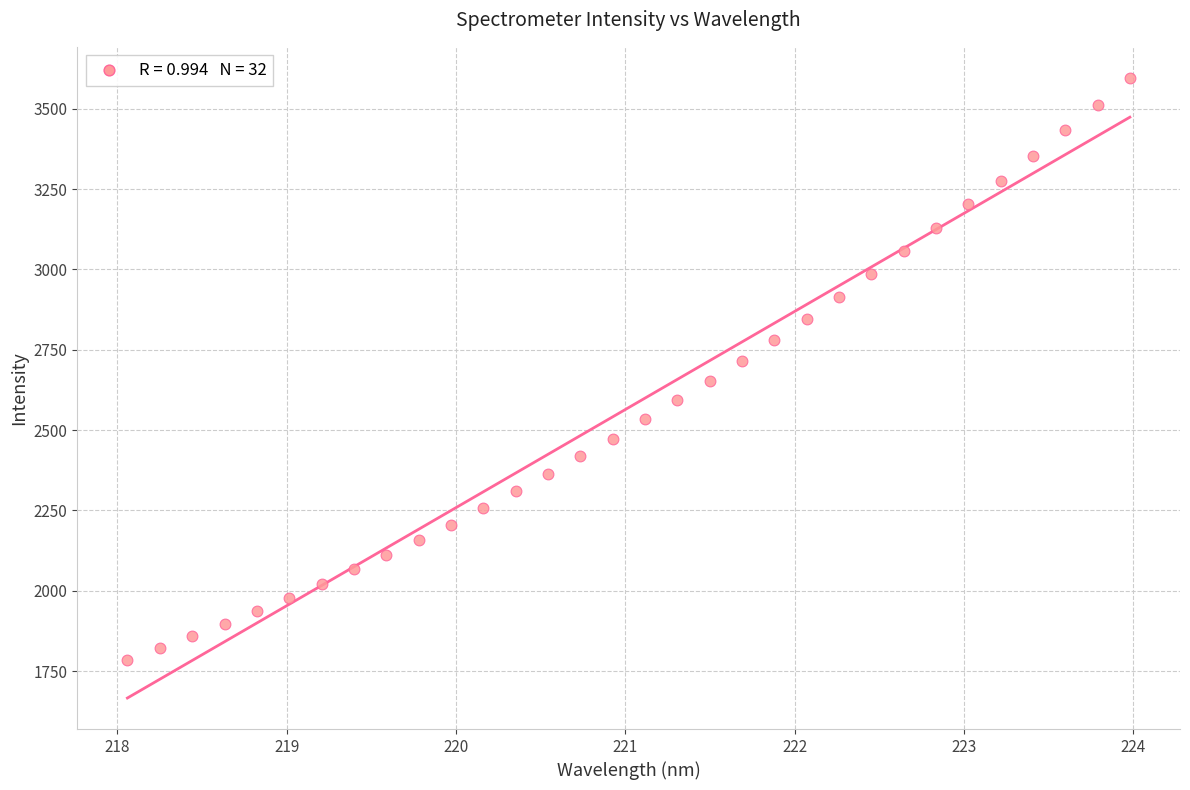

What is the range of X values (max minus min)?

5.9